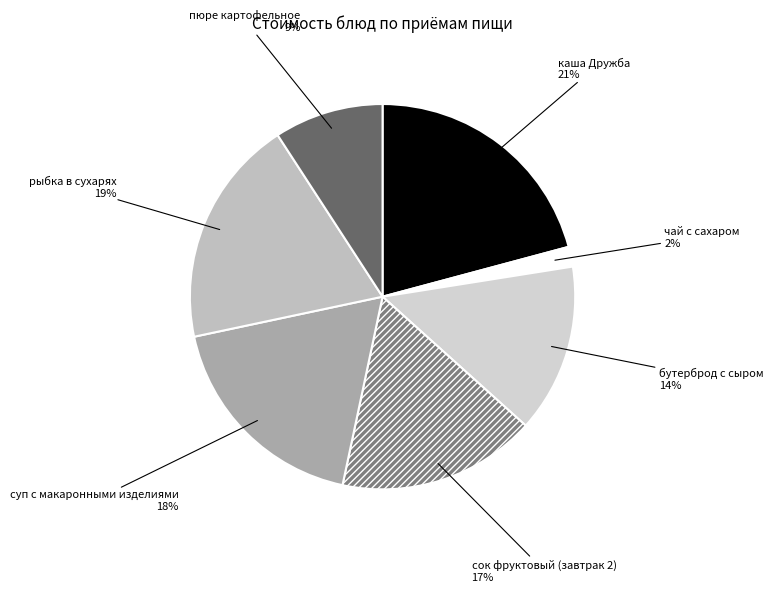

Which slice is the largest?

каша Дружба